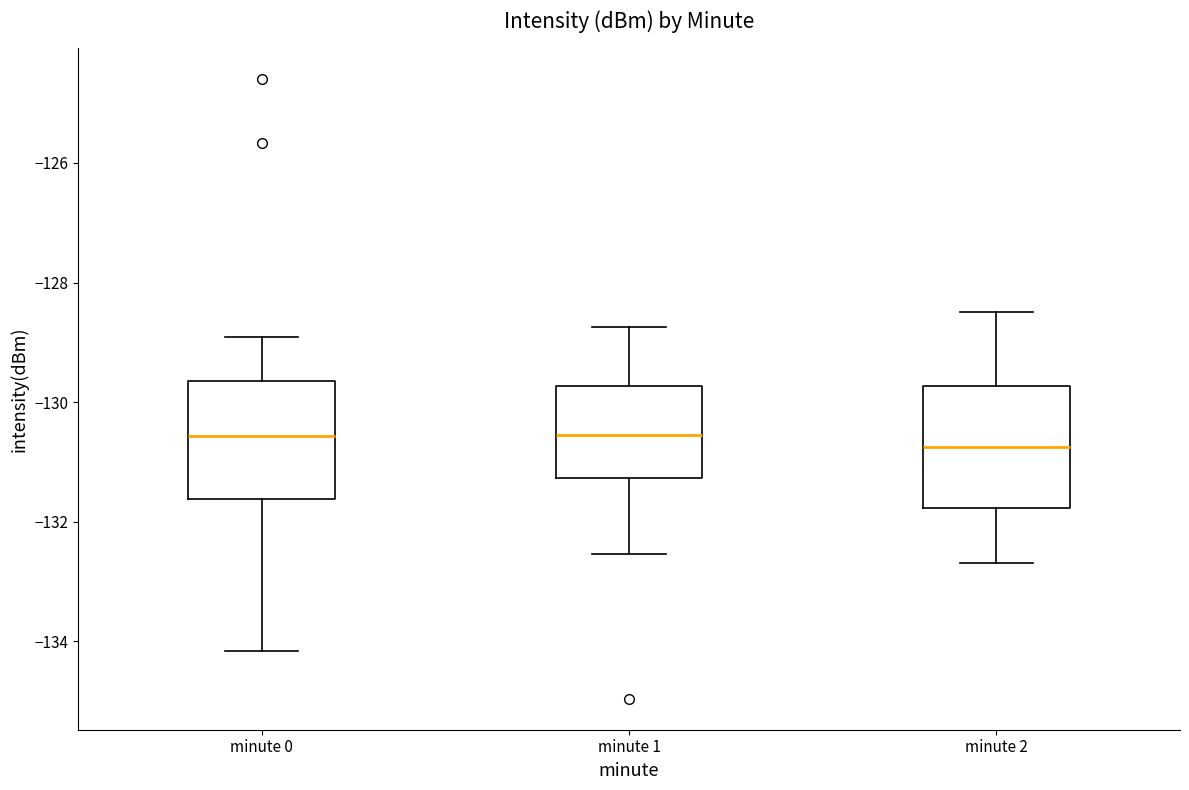

Reading left to right, transcribe this box plot: for each box, give where its median line is, the range the box spans, and where its two whiskers end, as read against the y-axis. The values are not printed on the chart, so give them approximately, as read against the axis.

minute 0: median -130.6, box -131.6 to -129.6, whiskers -134.2 to -129.0
minute 1: median -130.6, box -131.2 to -129.8, whiskers -132.6 to -128.8
minute 2: median -130.8, box -131.8 to -129.8, whiskers -132.6 to -128.4